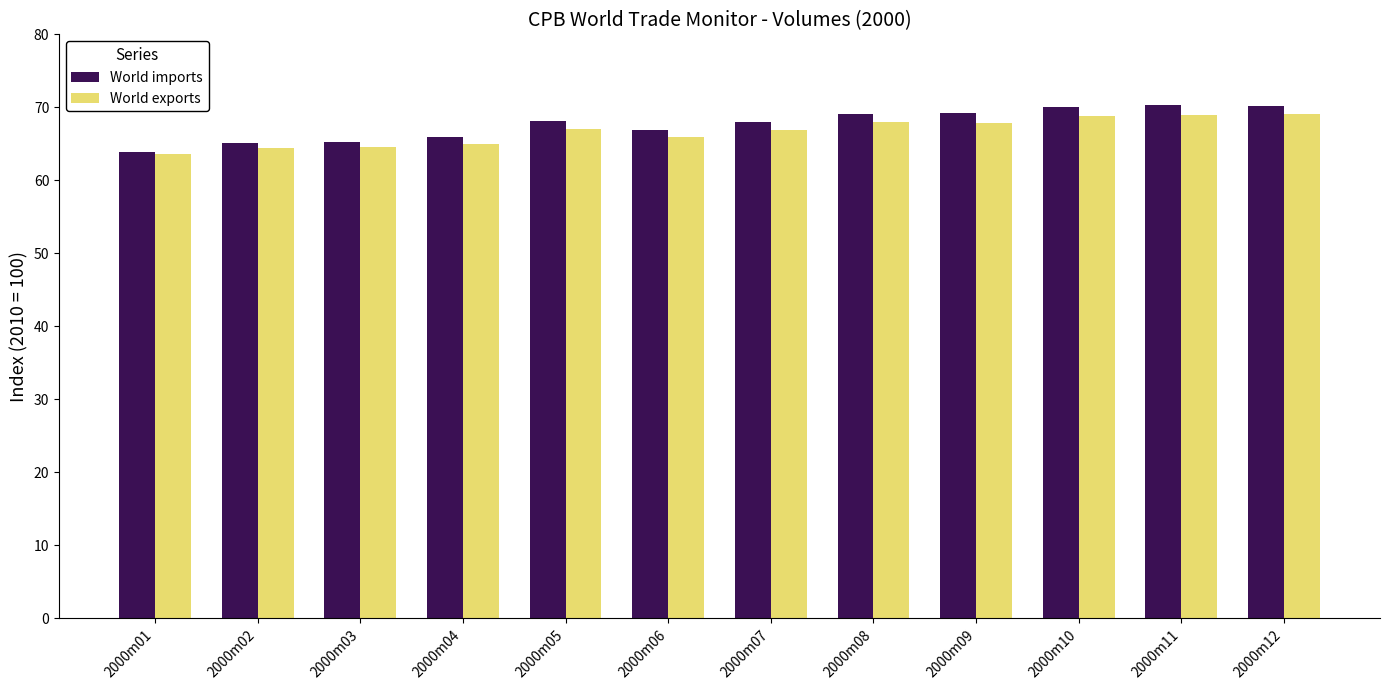

Rank the series by their average value, from highest to lowest.

World imports, World exports